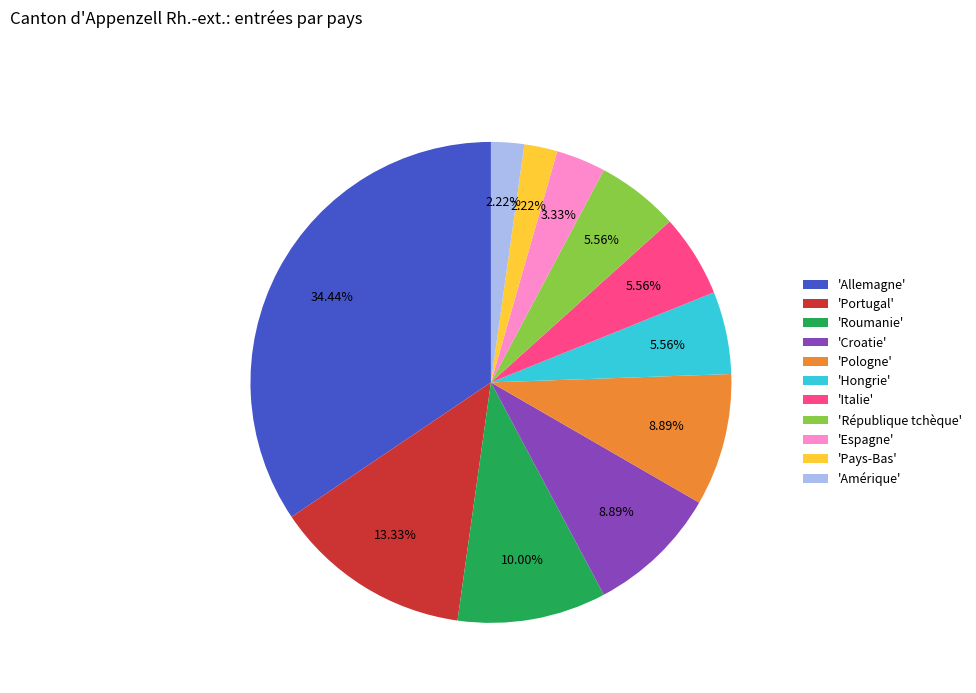

Does 'Pologne' represent more than half of the total?

No